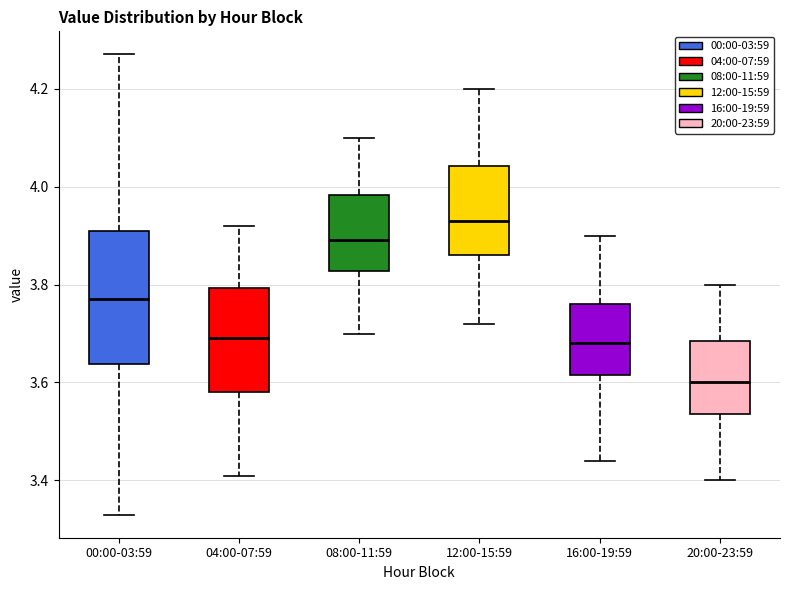

Comparing the boxes themselves (not the whiskers), which one is the tallest?

00:00-03:59